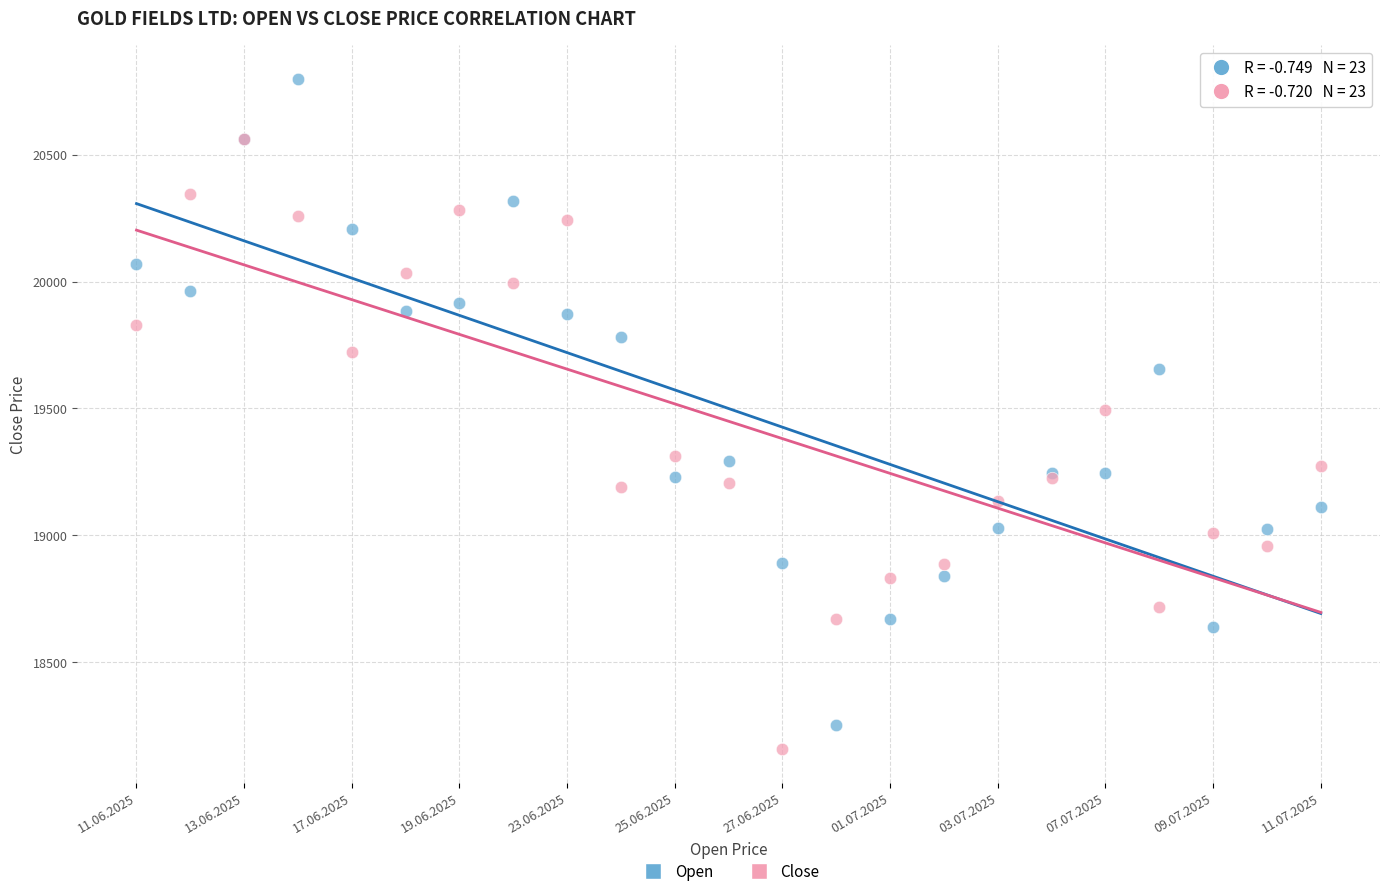

In the Open series, what Y value is closest to 19526?

19655